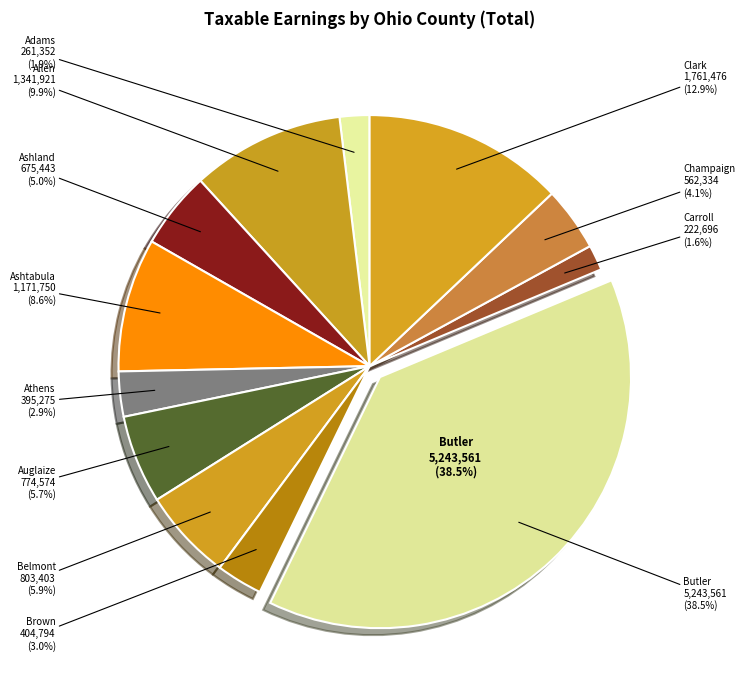

To the nearest percent, what is the combined percentage of Athens and Ashtabula?

12%